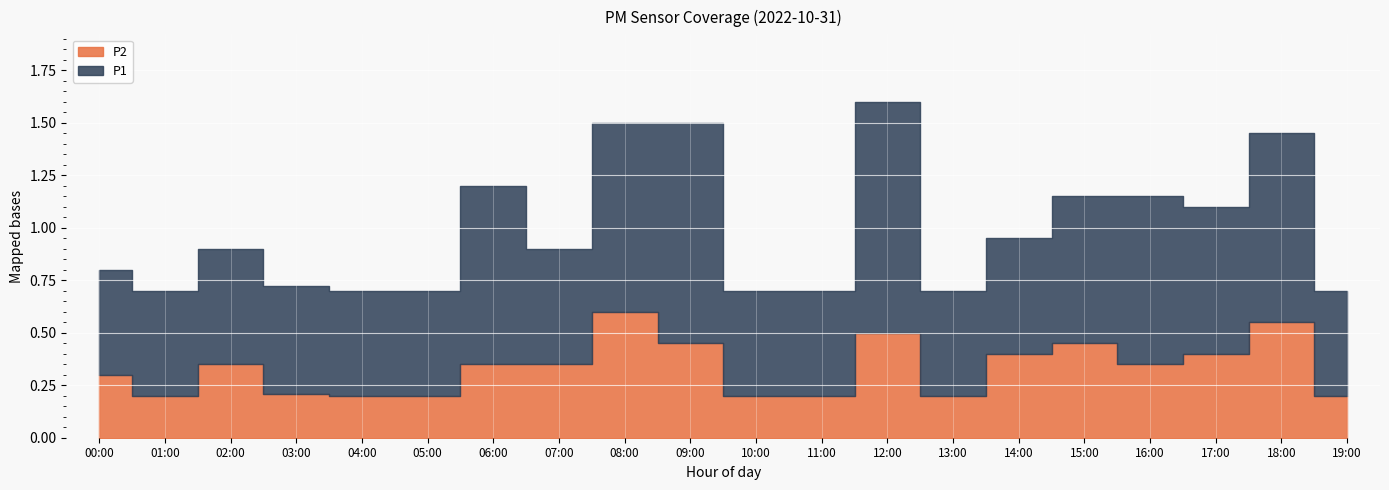

True or false: P1 and P2 cross at least once.

False